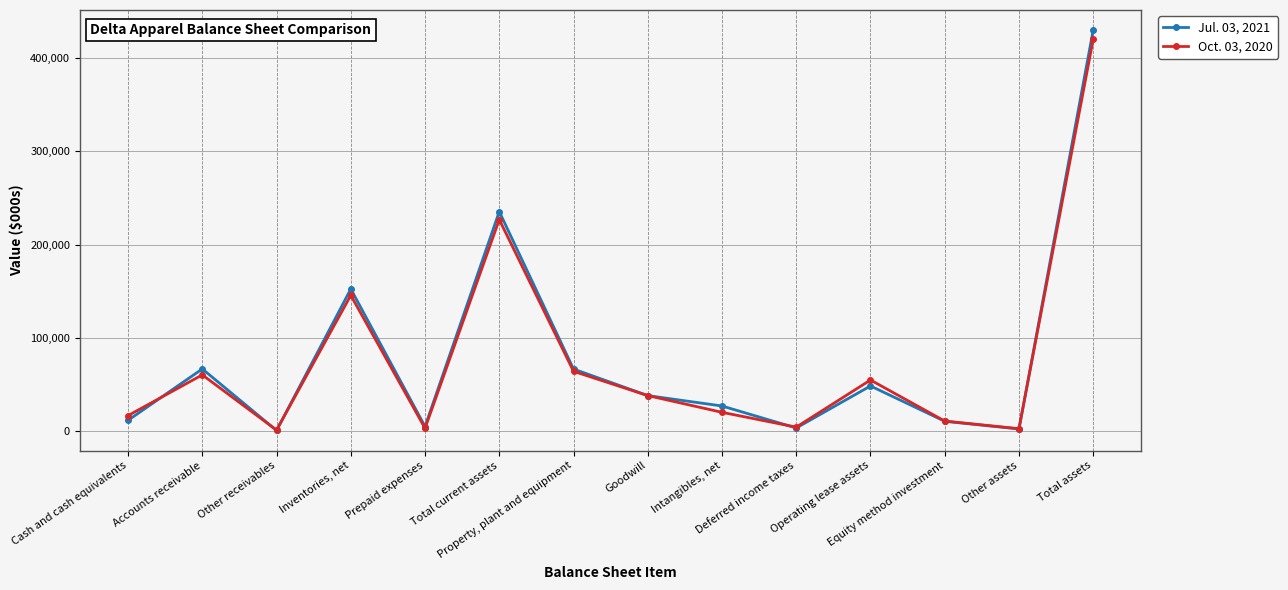

At how many categories does at least one series exceed 190549?

2